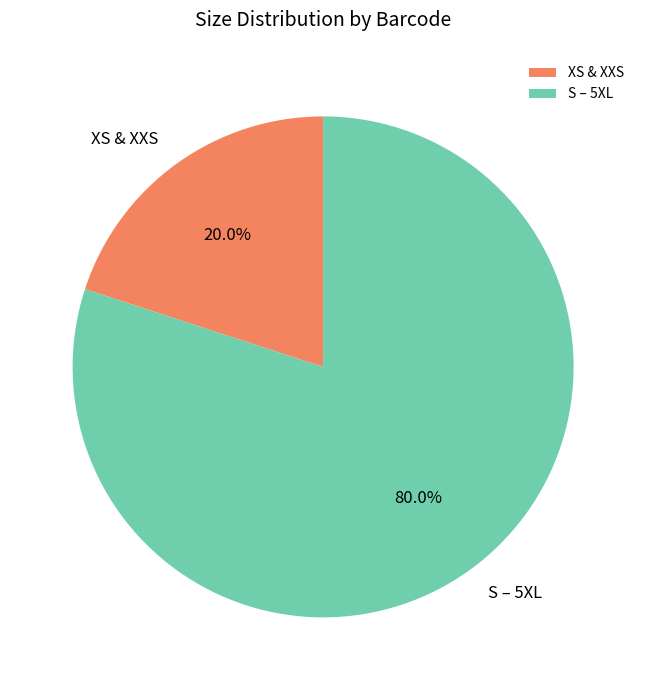

What is the smallest slice in the pie chart?

XS & XXS